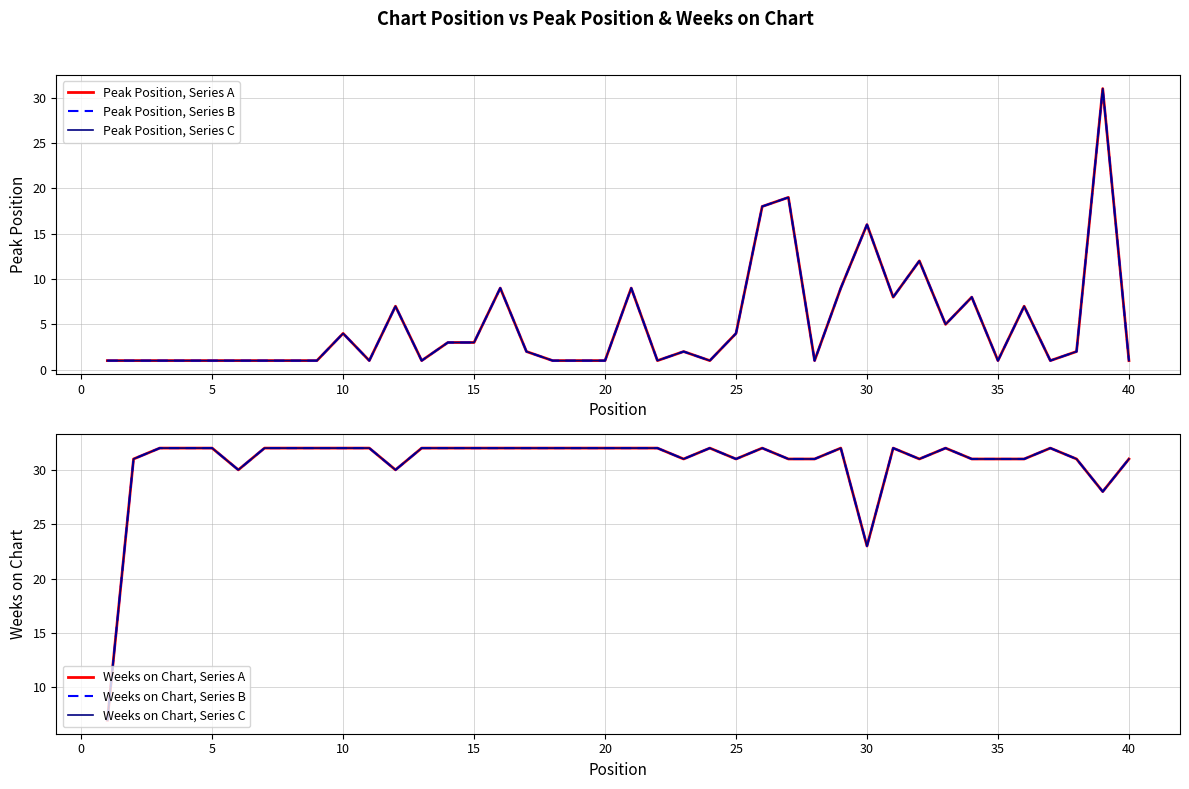

What is the approximate value of Weeks on Chart, Series B at 40, to the nearest 10?

30